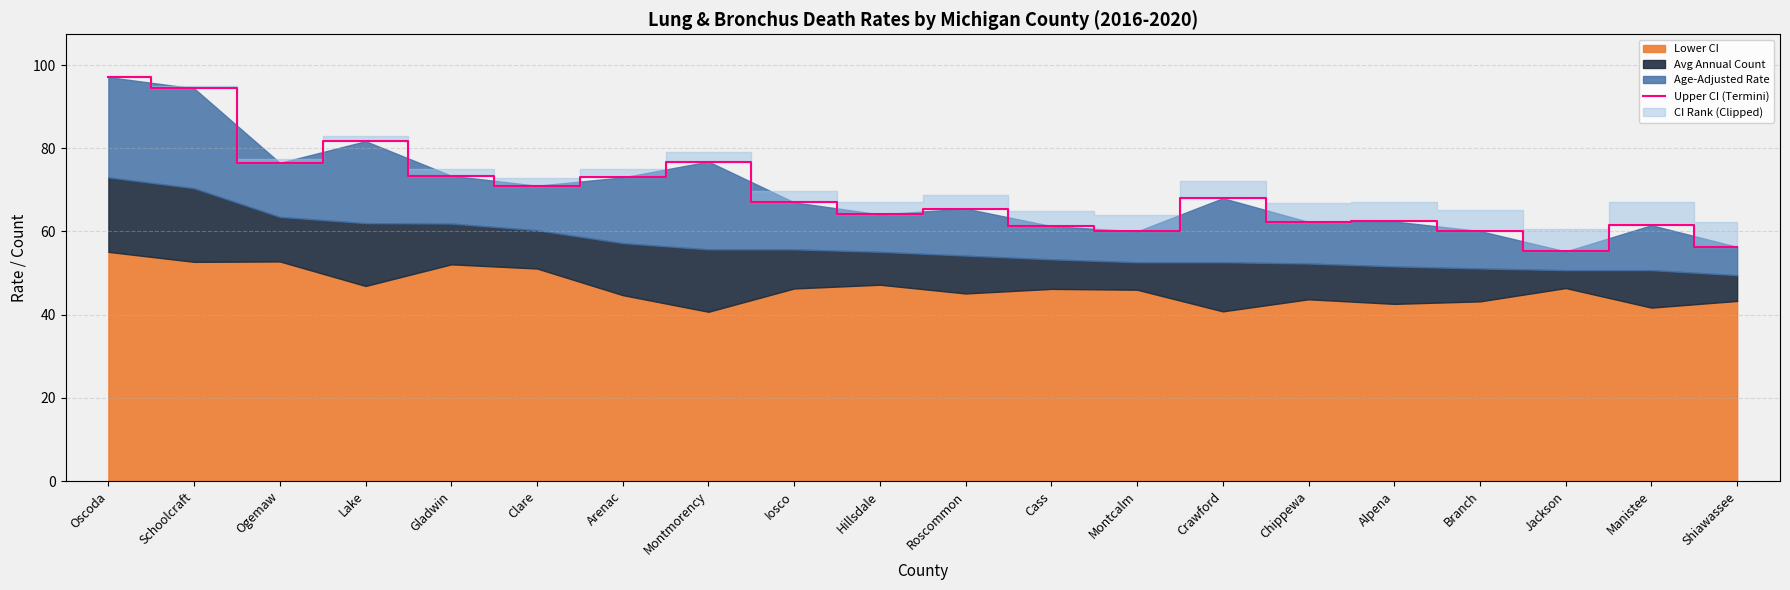

What is the value of the 16th point from the left?

62.4